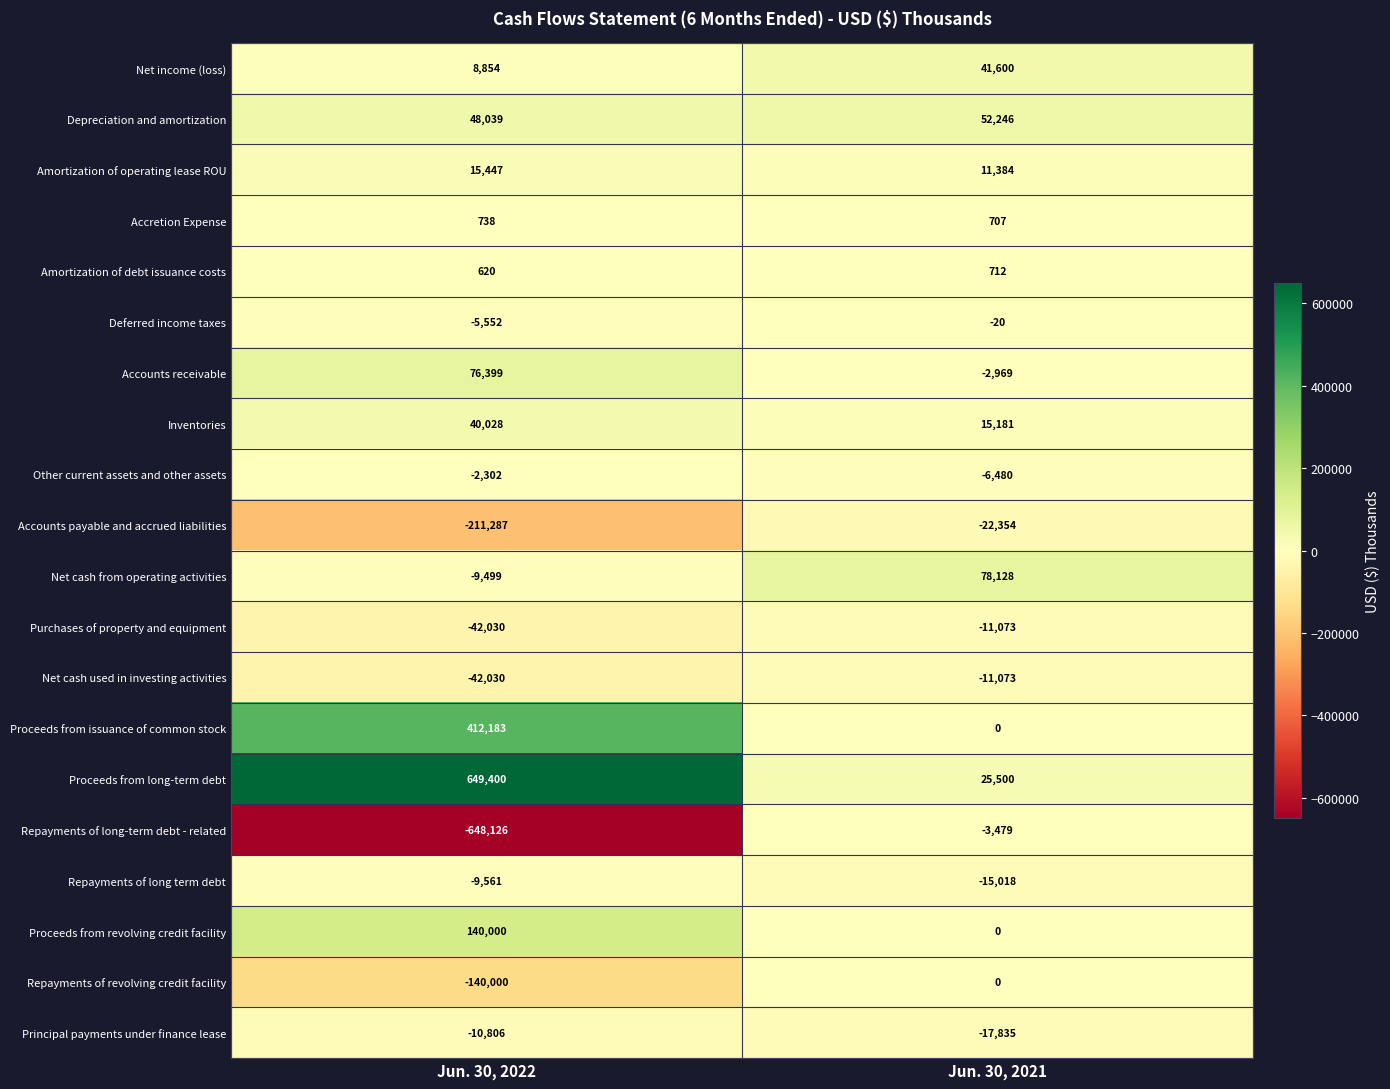

Is the value of Net cash used in investing activities at Jun. 30, 2021 greater than the value of Other current assets and other assets at Jun. 30, 2021?

No